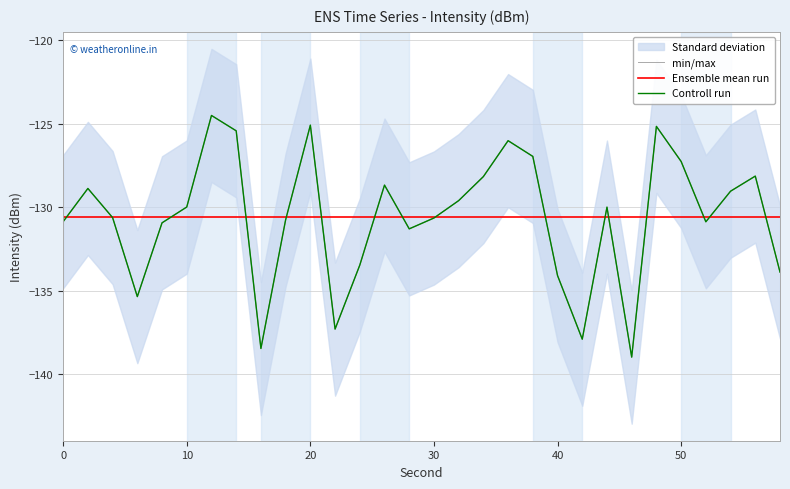

True or false: min/max has more than 2 points higher than both neighbors.

True